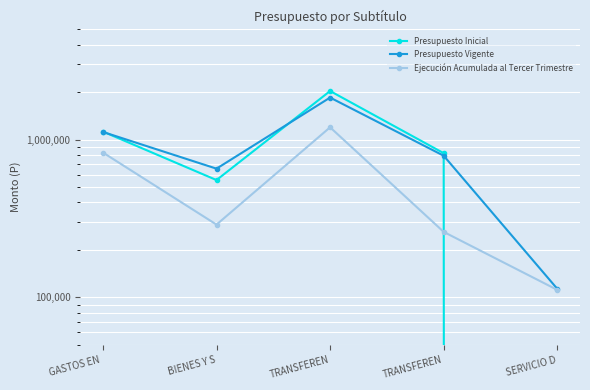

What is the approximate value of Ejecución Acumulada al Tercer Trimestre at TRANSFEREN, to the nearest 100?

1198000